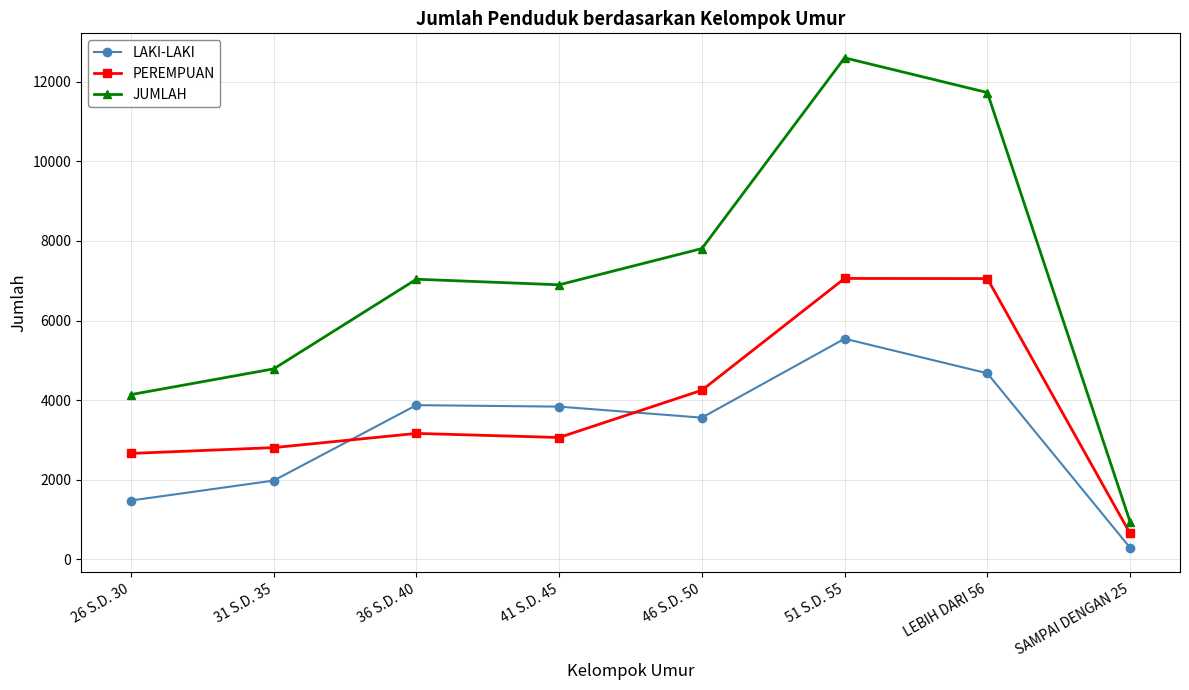

List the series in order of their peak value, lowest first.

LAKI-LAKI, PEREMPUAN, JUMLAH